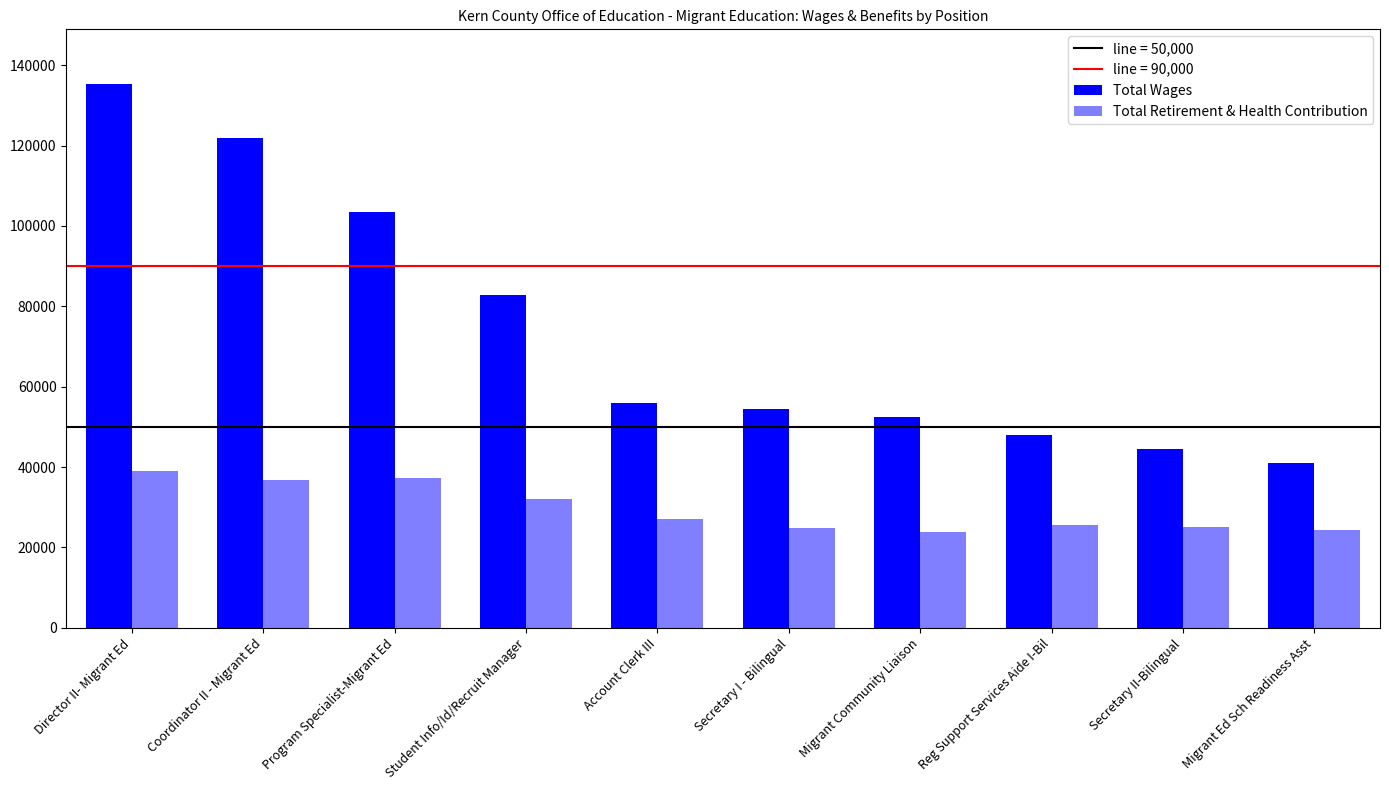

Reading left to right, what are all the values shown in this chart?

Total Wages: Director II- Migrant Ed=135380	Coordinator II - Migrant Ed=121881	Program Specialist-Migrant Ed=103401	Student Info/Id/Recruit Manager=82798	Account Clerk III=55833	Secretary I - Bilingual=54548	Migrant Community Liaison=52355	Reg Support Services Aide I-Bil=48001	Secretary II-Bilingual=44587	Migrant Ed Sch Readiness Asst=40939
Total Retirement & Health Contribution: Director II- Migrant Ed=39149	Coordinator II - Migrant Ed=36677	Program Specialist-Migrant Ed=37307	Student Info/Id/Recruit Manager=32061	Account Clerk III=27043	Secretary I - Bilingual=24973	Migrant Community Liaison=23863	Reg Support Services Aide I-Bil=25563	Secretary II-Bilingual=25120	Migrant Ed Sch Readiness Asst=24305